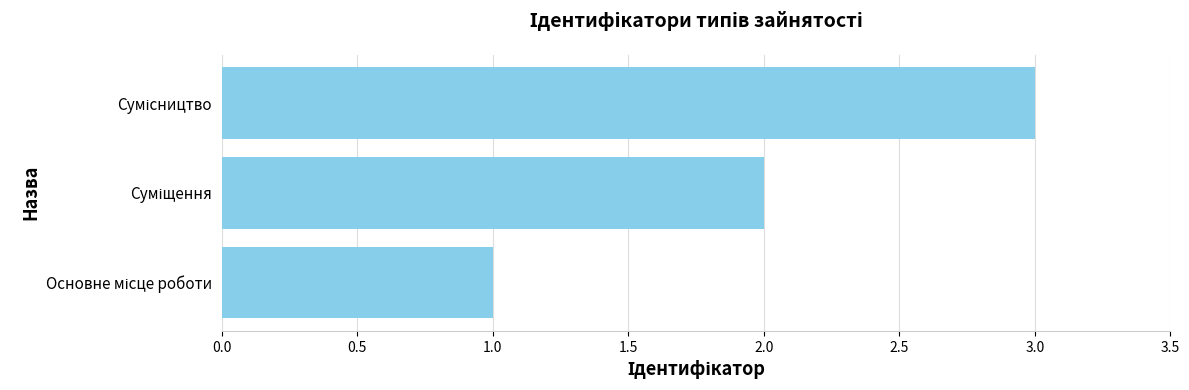

What is the maximum value shown in the chart?

3